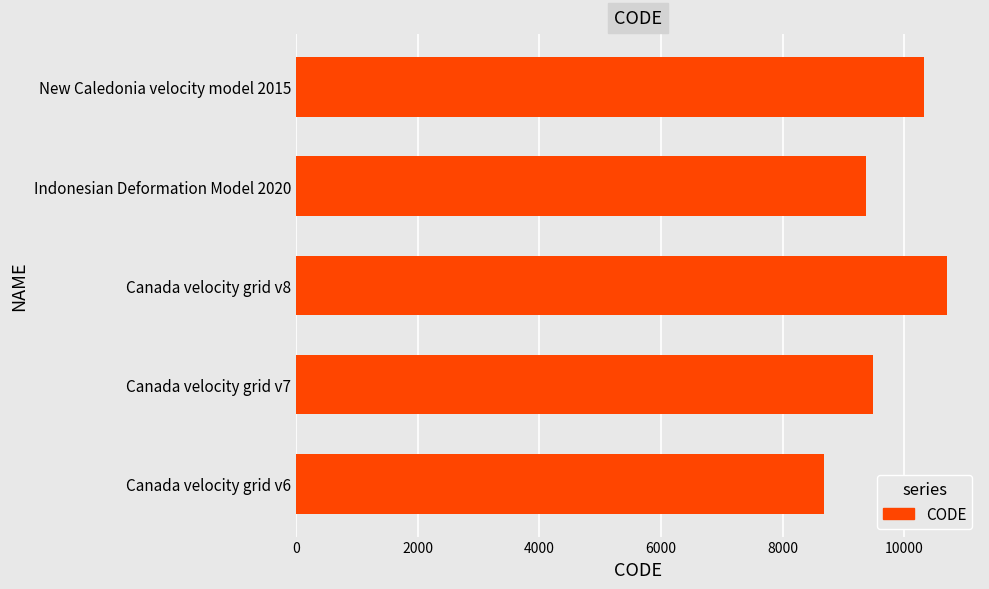

Reading bottom to top, list all the values displayed in this chart.

Canada velocity grid v6=8676	Canada velocity grid v7=9483	Canada velocity grid v8=10707	Indonesian Deformation Model 2020=9375	New Caledonia velocity model 2015=10323